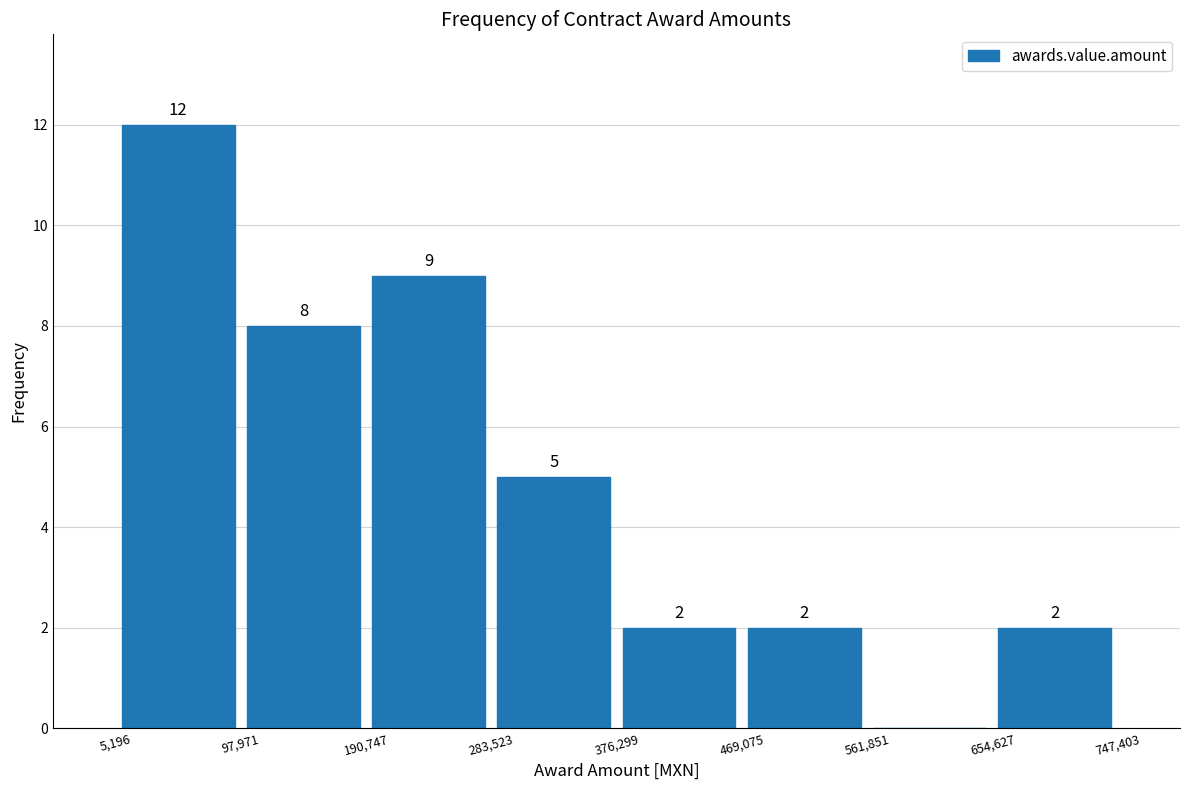

Which range on the x-axis has the tallest bar?

5,196 to 97,971